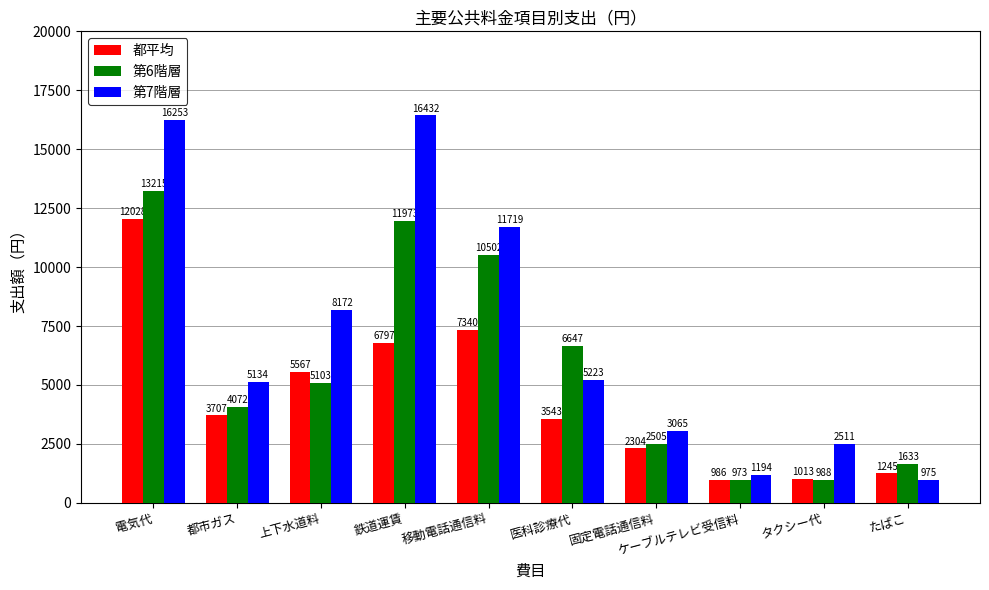

List the series in order of their overall mean, lowest first.

都平均, 第6階層, 第7階層